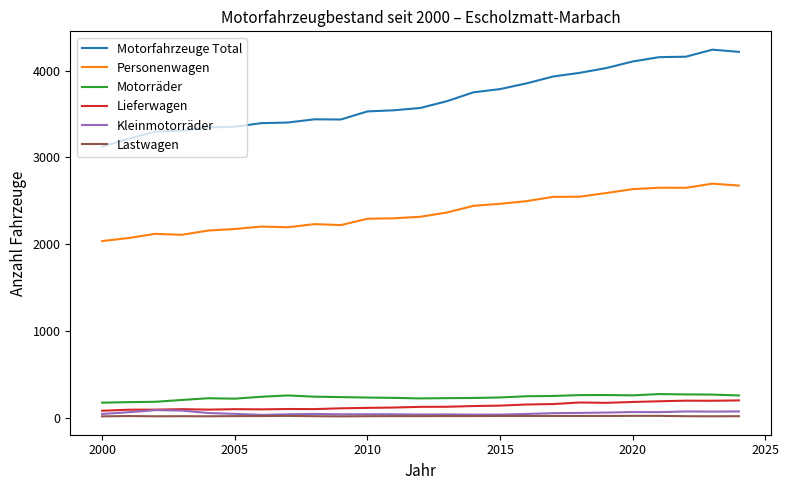

True or false: Personenwagen and Motorfahrzeuge Total cross at least once.

False